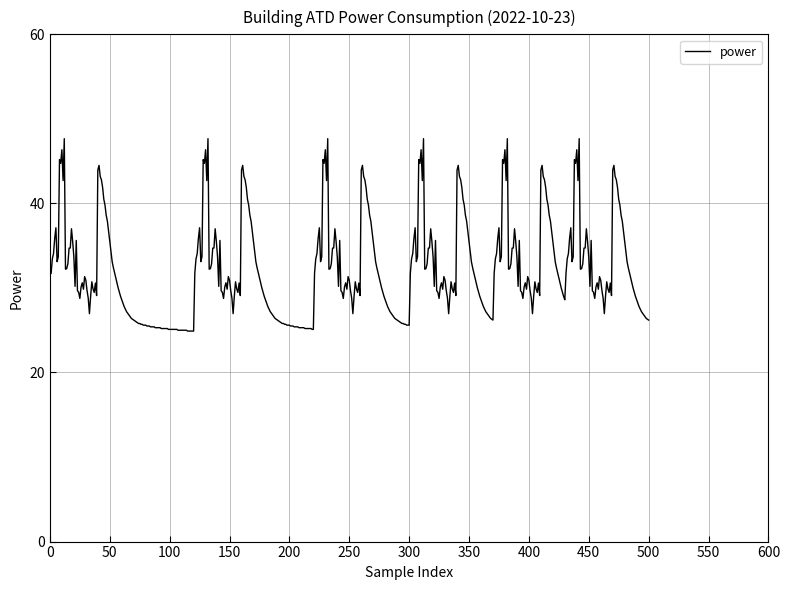

How many lines are shown in the chart?

1